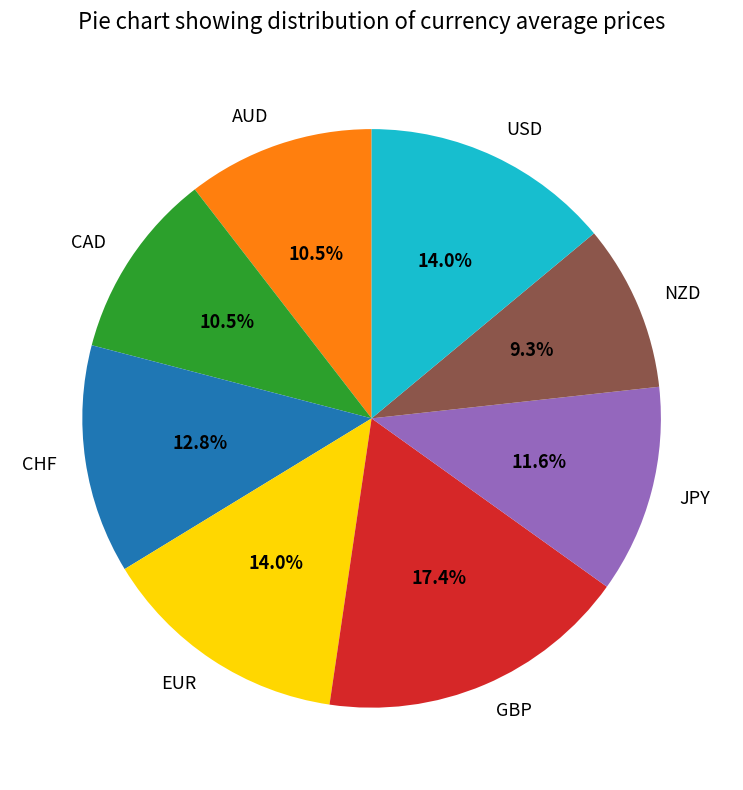

Is USD the majority of the pie?

No